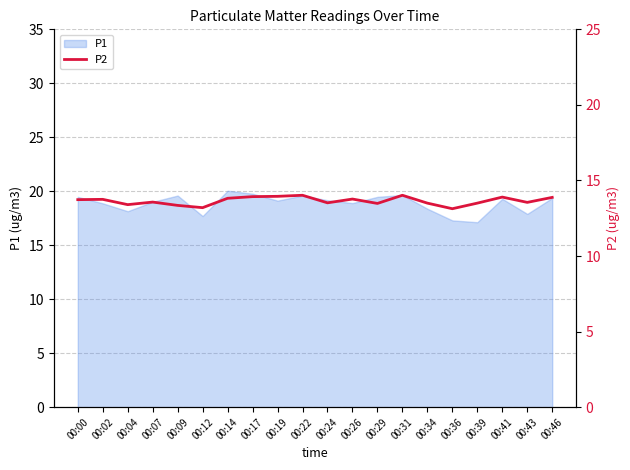

Is it true that P1 equals 25.3 at 00:19?

False